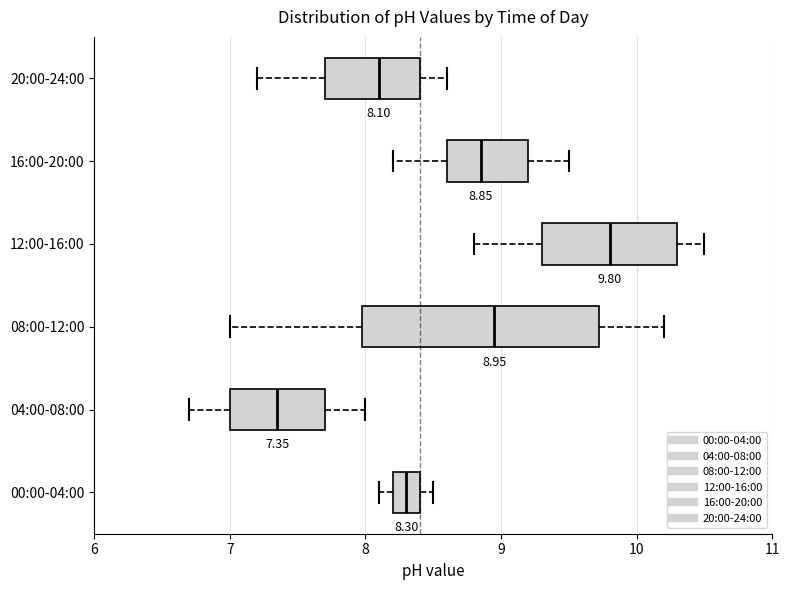

Which box's median line is the furthest to the right?

12:00-16:00